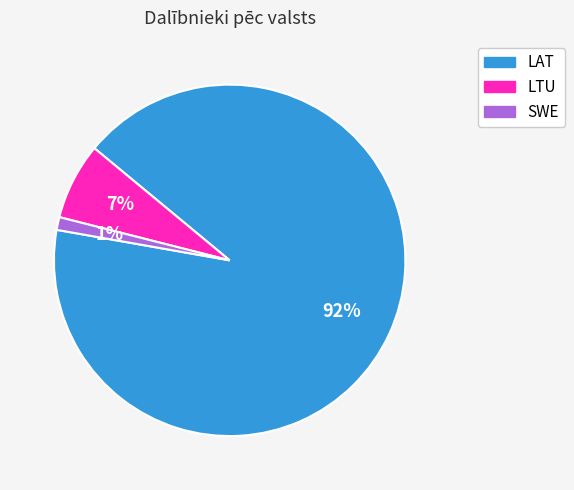

Is it true that LAT is 92% of the pie?

True